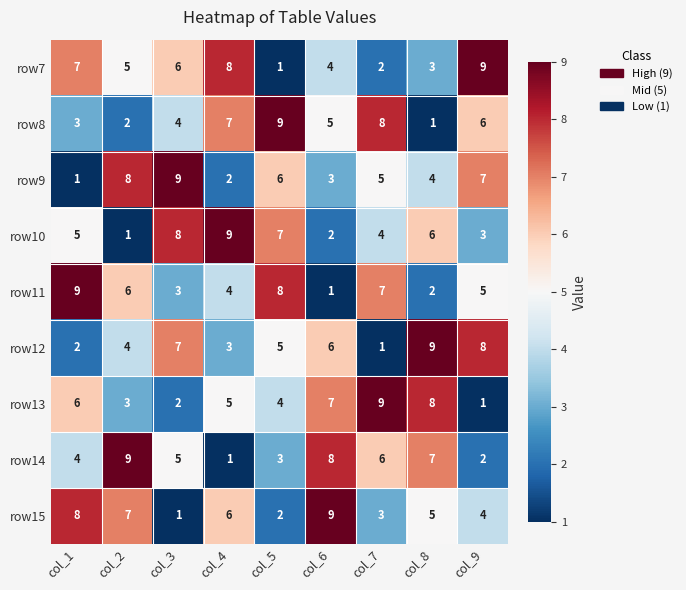

What is the total value across all series at col_1?

45